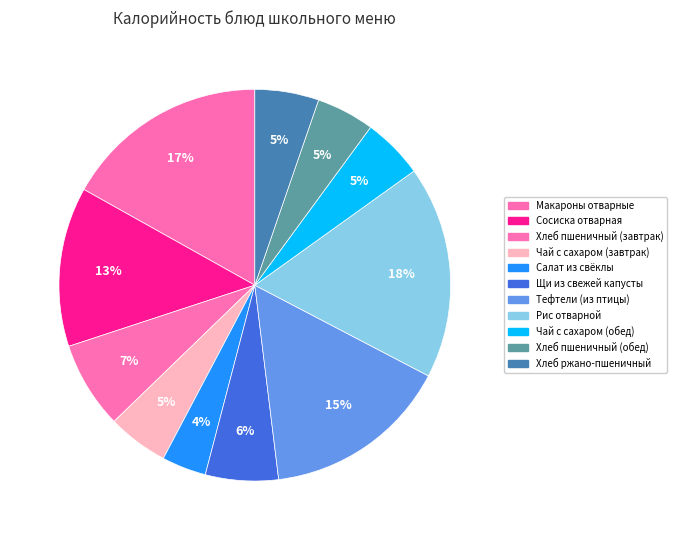

True or false: Сосиска отварная accounts for 13% of the total.

True